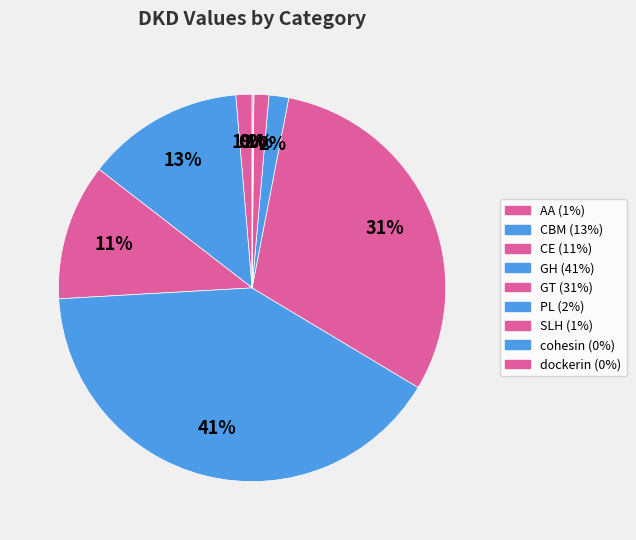

True or false: PL accounts for 2% of the total.

True